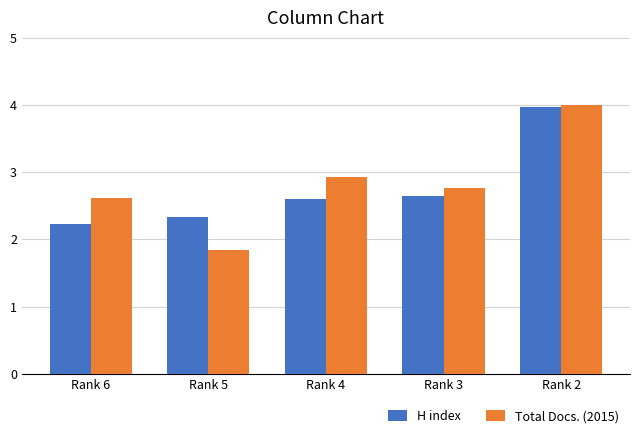

Which series has the widest spread of values?

Total Docs. (2015)